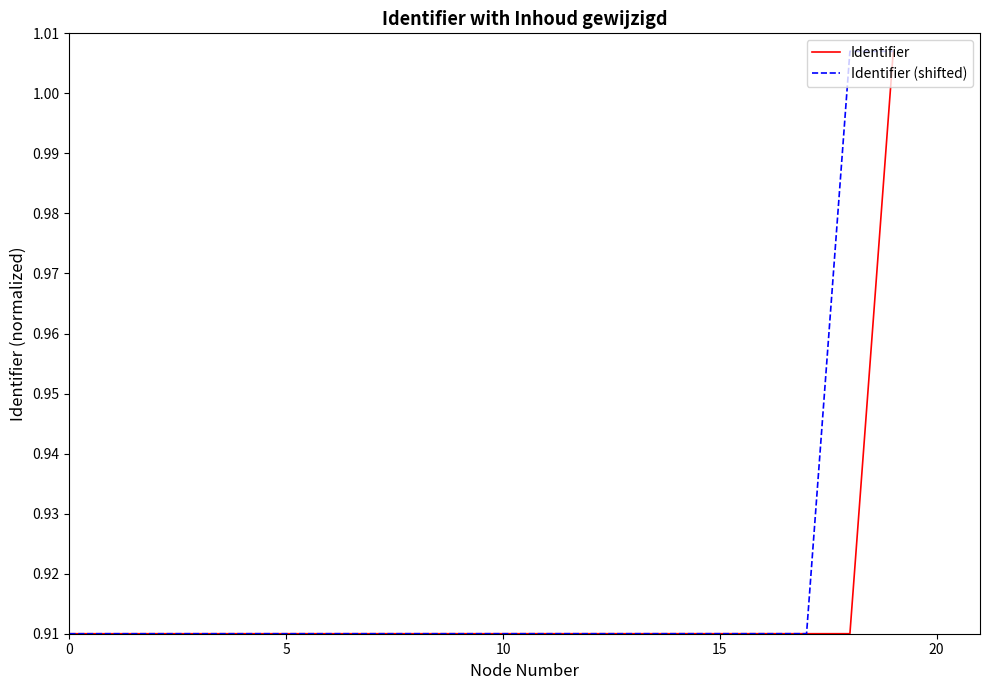

List the series in order of their overall mean, highest first.

Identifier (shifted), Identifier